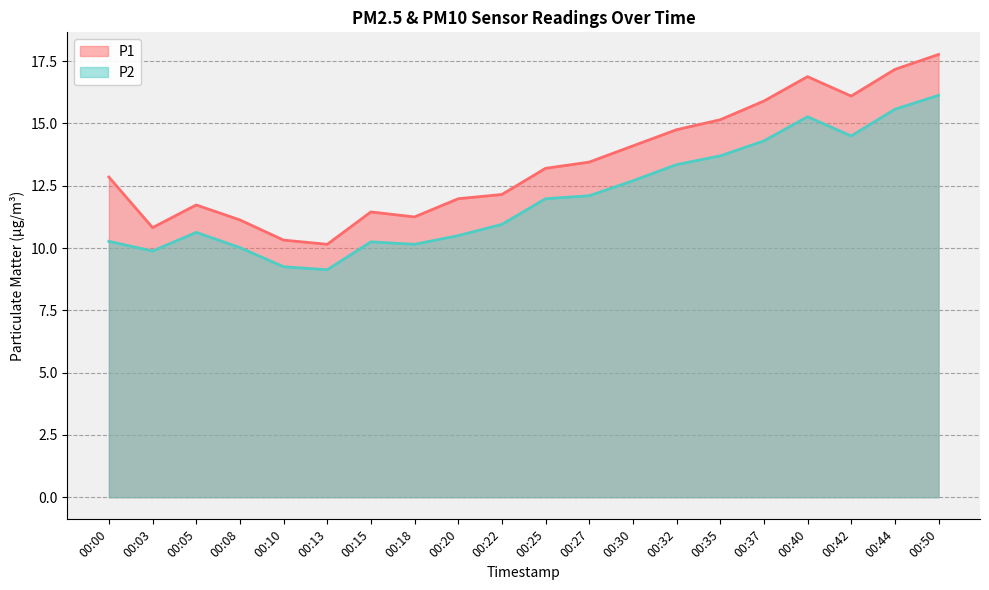

How many lines are shown in the chart?

2